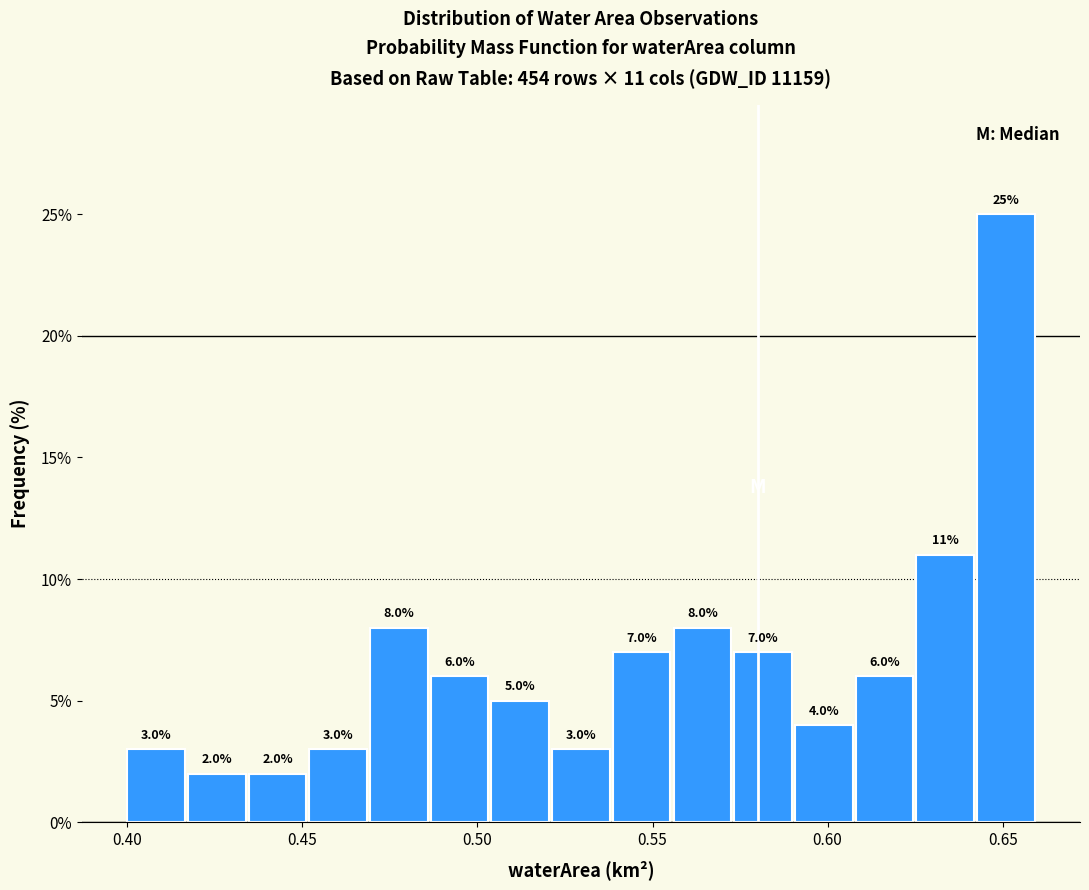

Read against the x-axis, roughly where is the centre of the tallest bar?

0.650